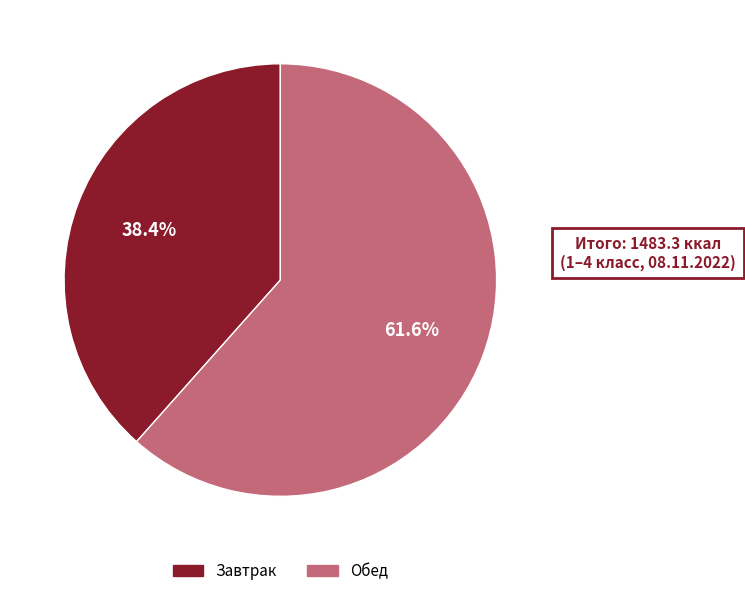

Rank the categories by value from highest to lowest.

Обед, Завтрак